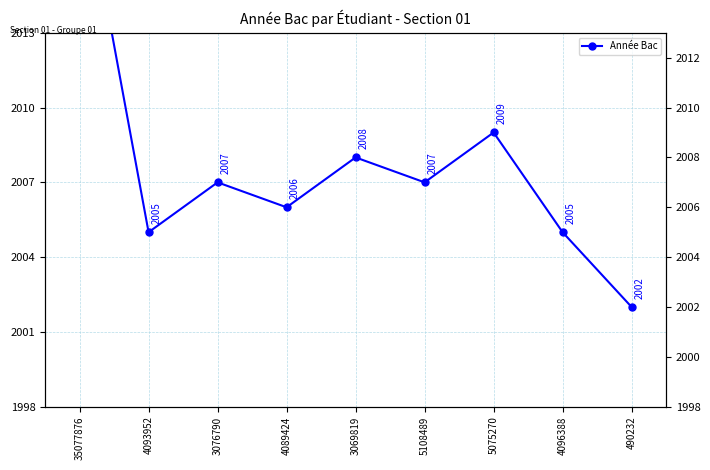

What is the sum of all values?

18069